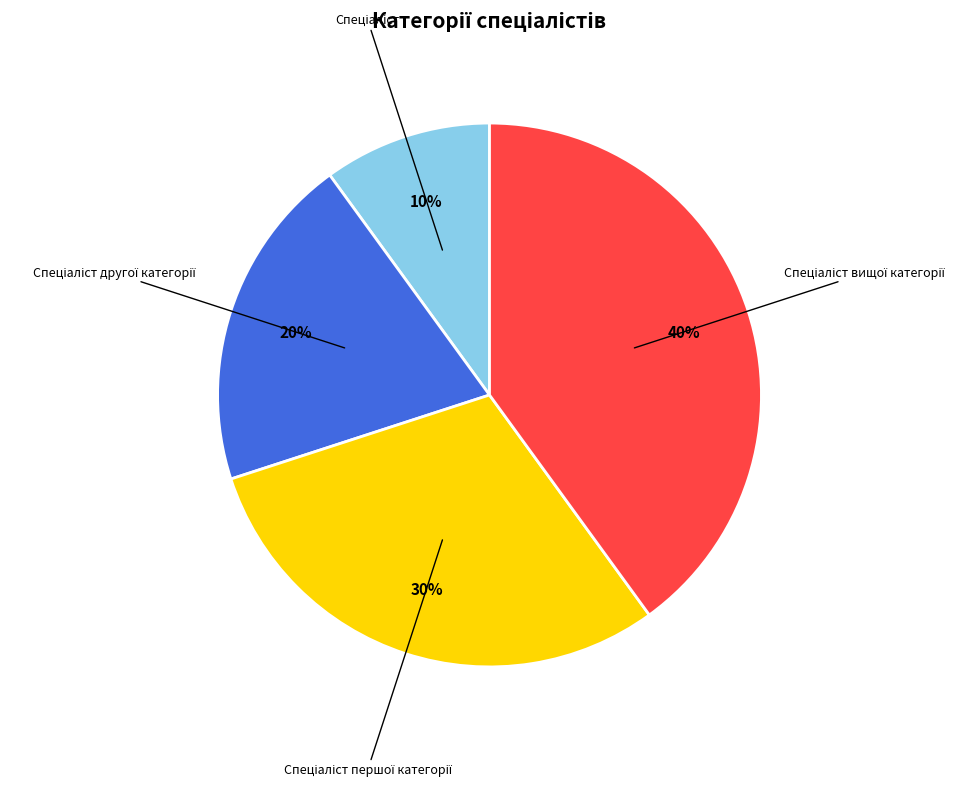

How many segments does this pie chart have?

4